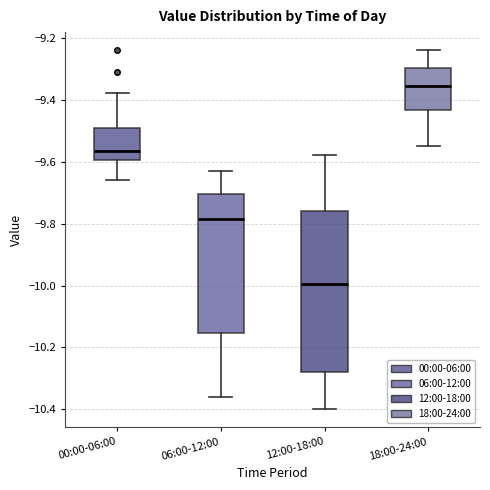

Reading left to right, read every box against the y-axis: the position of its median line, the range the box covers, and the ends of its whiskers. The values are not printed on the chart, so give them approximately, as read against the axis.

00:00-06:00: median -9.56, box -9.60 to -9.48, whiskers -9.66 to -9.38
06:00-12:00: median -9.78, box -10.16 to -9.70, whiskers -10.36 to -9.62
12:00-18:00: median -10.00, box -10.28 to -9.76, whiskers -10.40 to -9.58
18:00-24:00: median -9.36, box -9.44 to -9.30, whiskers -9.54 to -9.24